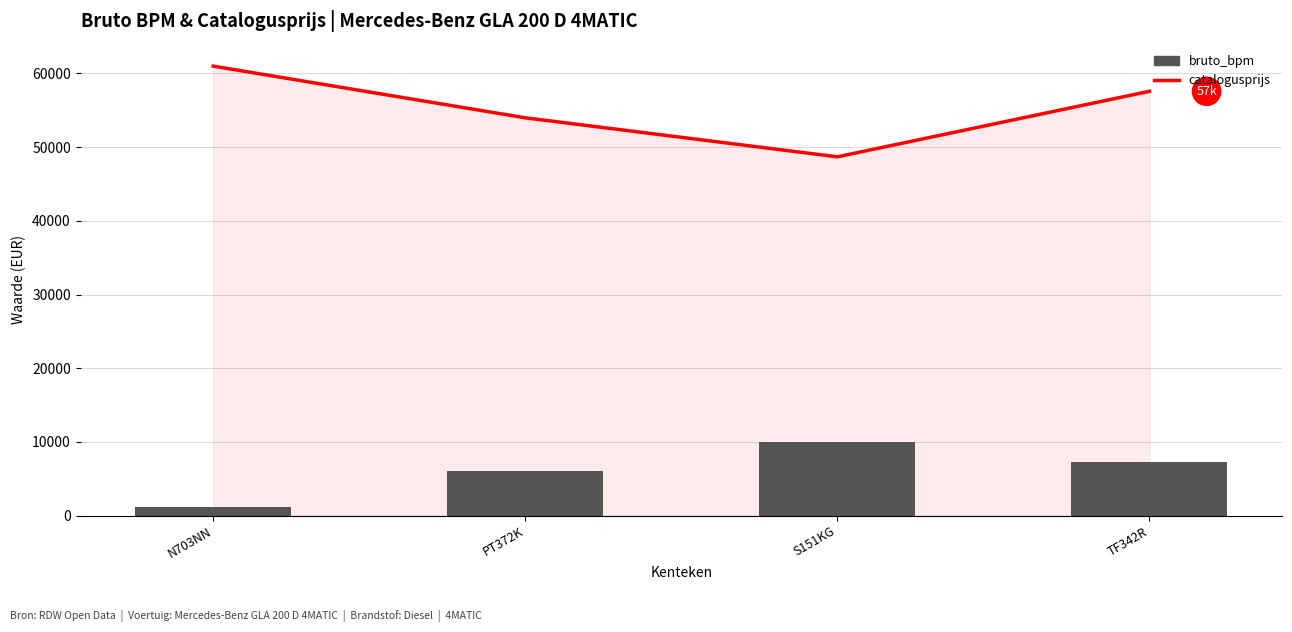

Reading right to left, transcribe all the data shown in this chart.

catalogusprijs: TF342R=57581	S151KG=48685	PT372K=53982	N703NN=60996
bruto_bpm: TF342R=7268	S151KG=9999	PT372K=6030	N703NN=1200